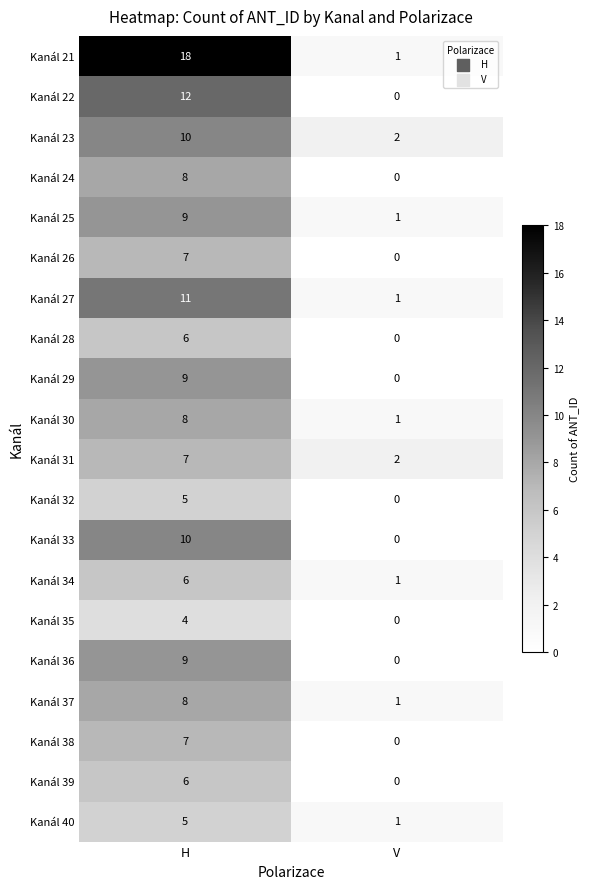

What is the difference between the Kanál 25 values at H and V?

8